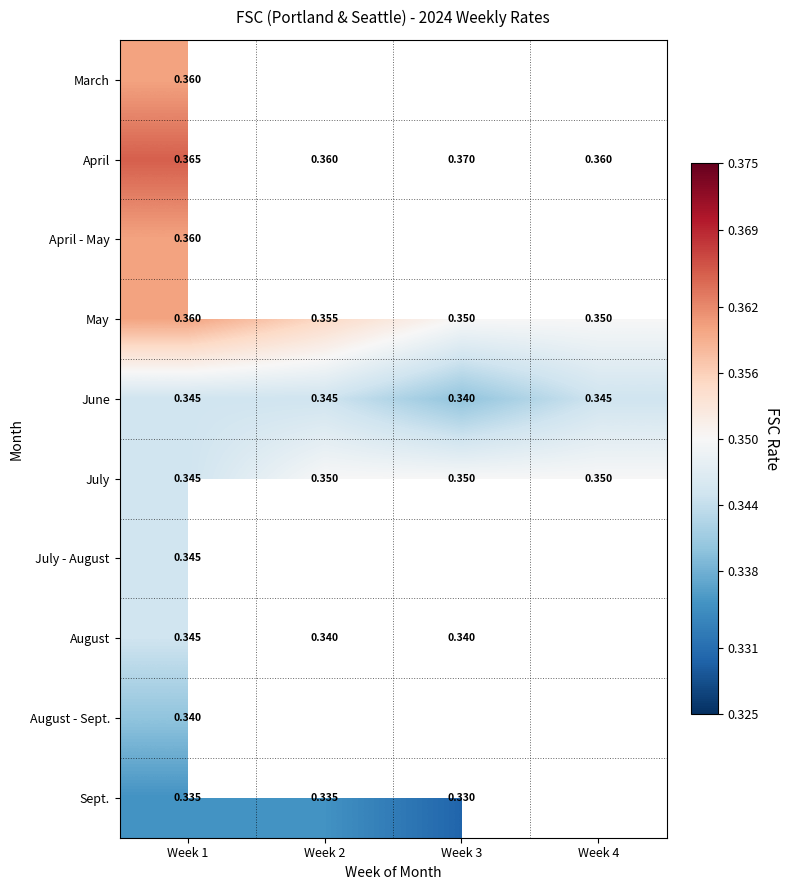

The value of April at Week 3 is 0.1. True or false?

False